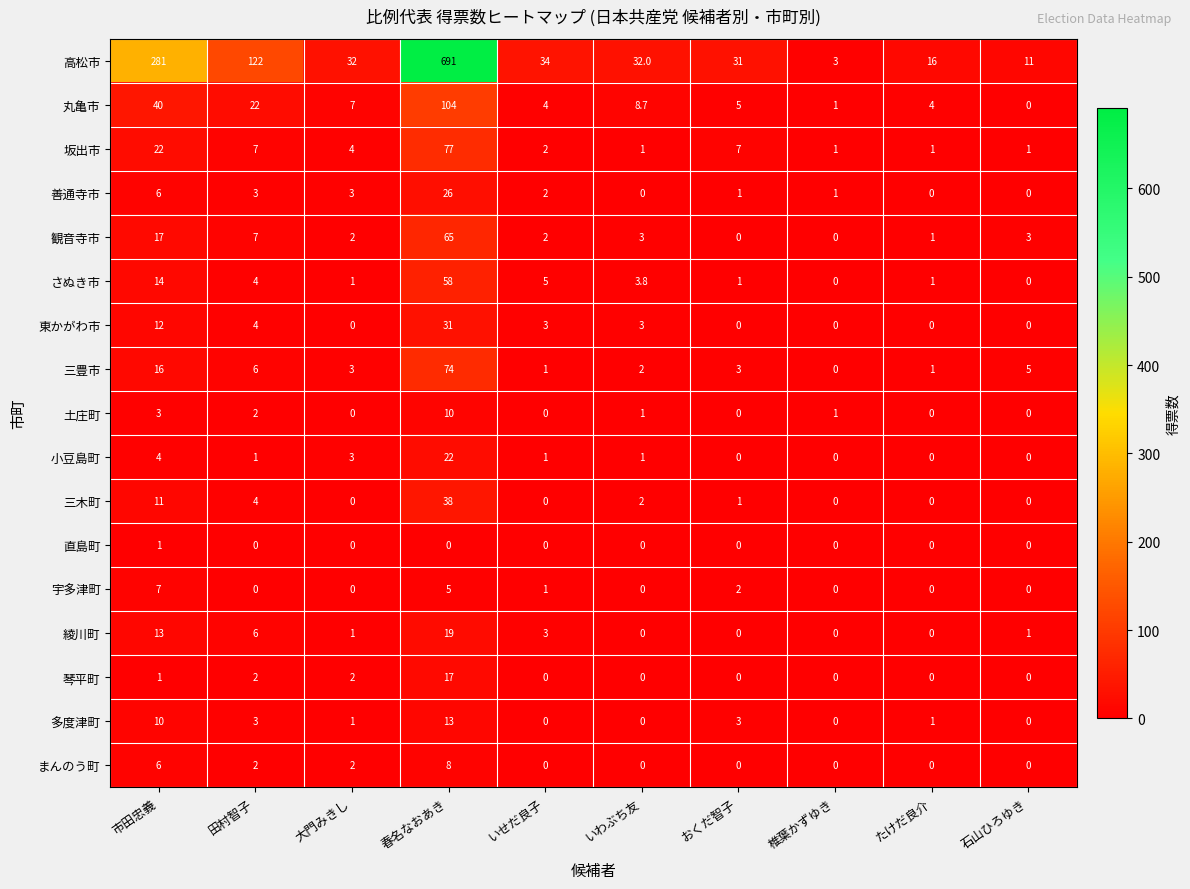

The value of 小豆島町 at 石山ひろゆき is 0.0. True or false?

True